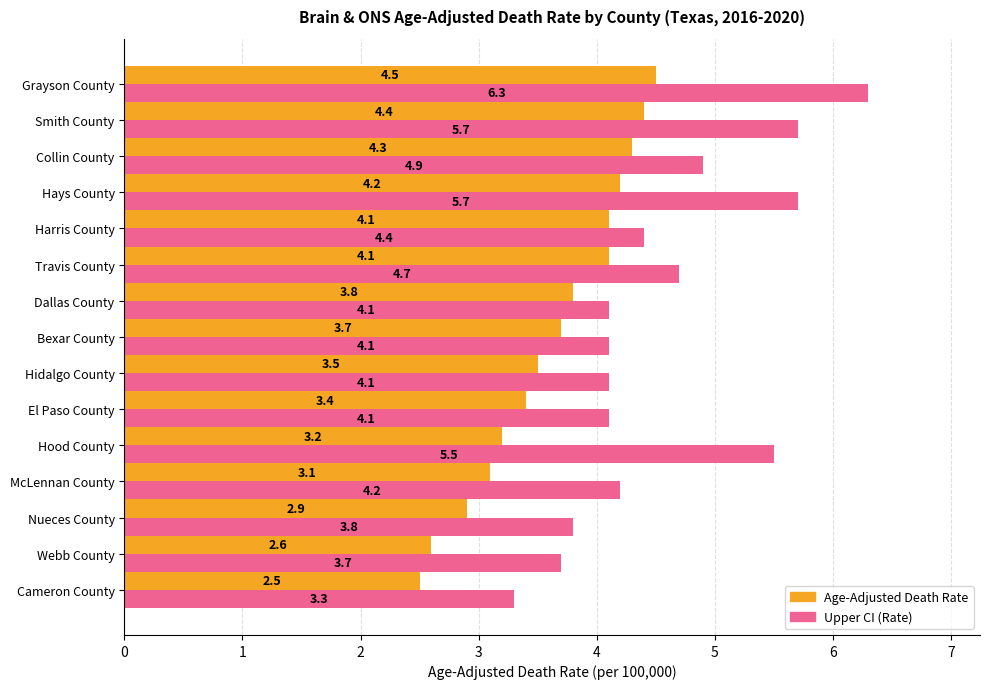

The value of Age-Adjusted Death Rate at Cameron County is 4.5. True or false?

False